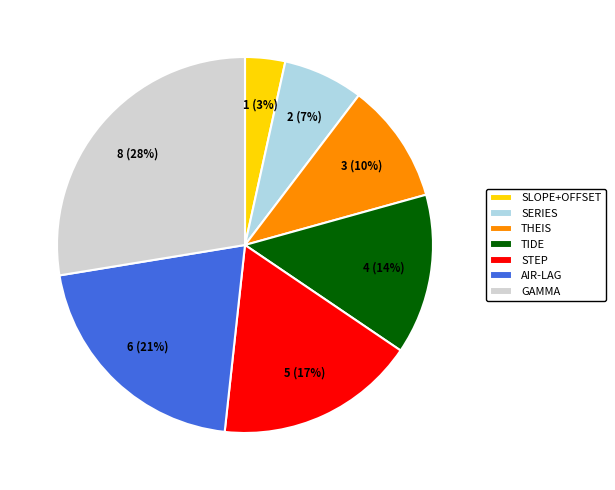

Count the number of slices in the pie.

7